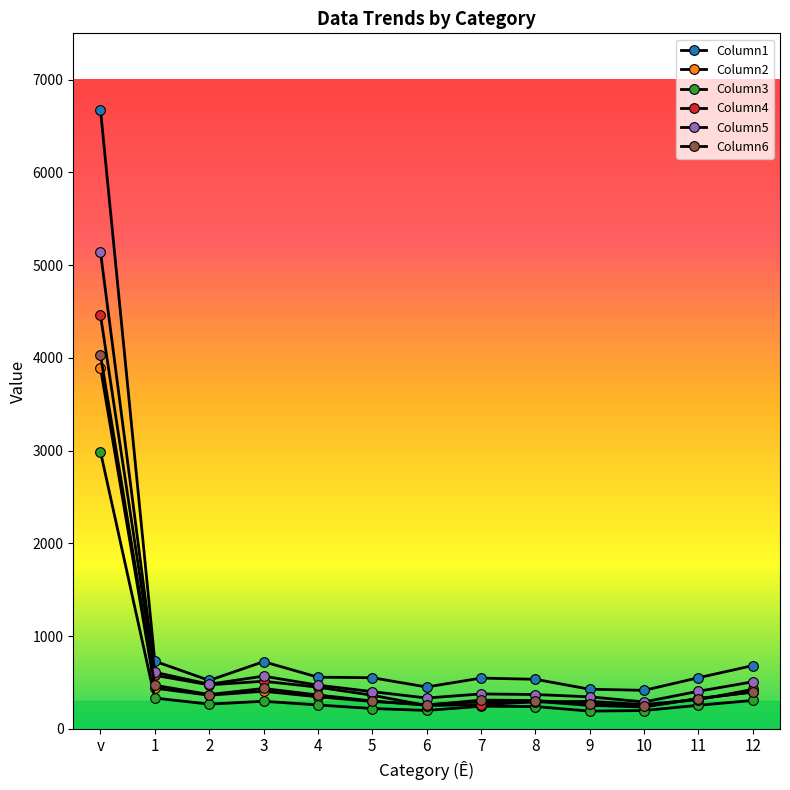

At which category does Column6 reach its first local valley?

2